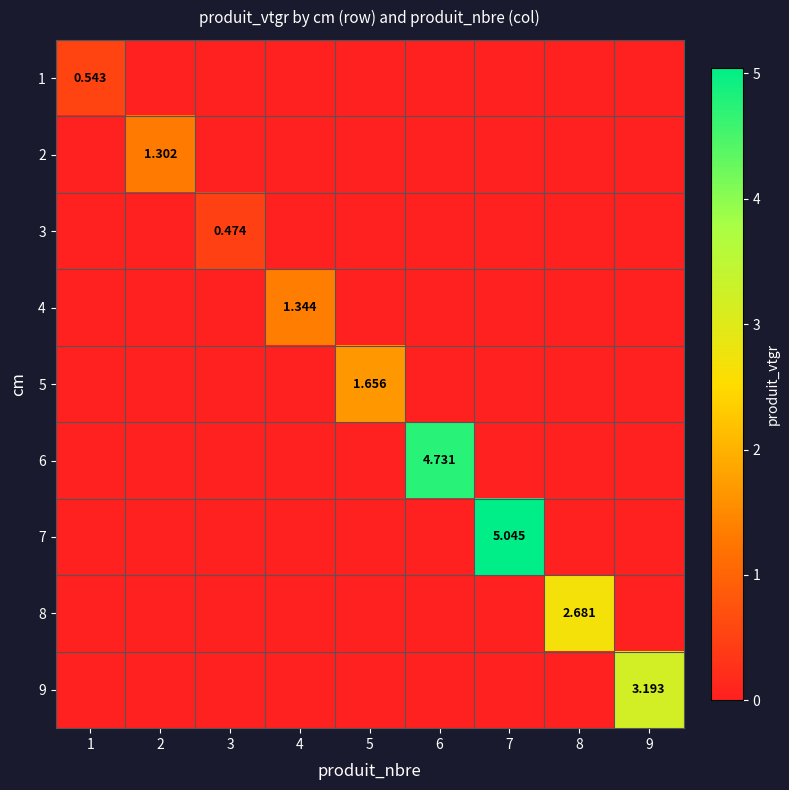

At which label is 6 closest to 2?

1